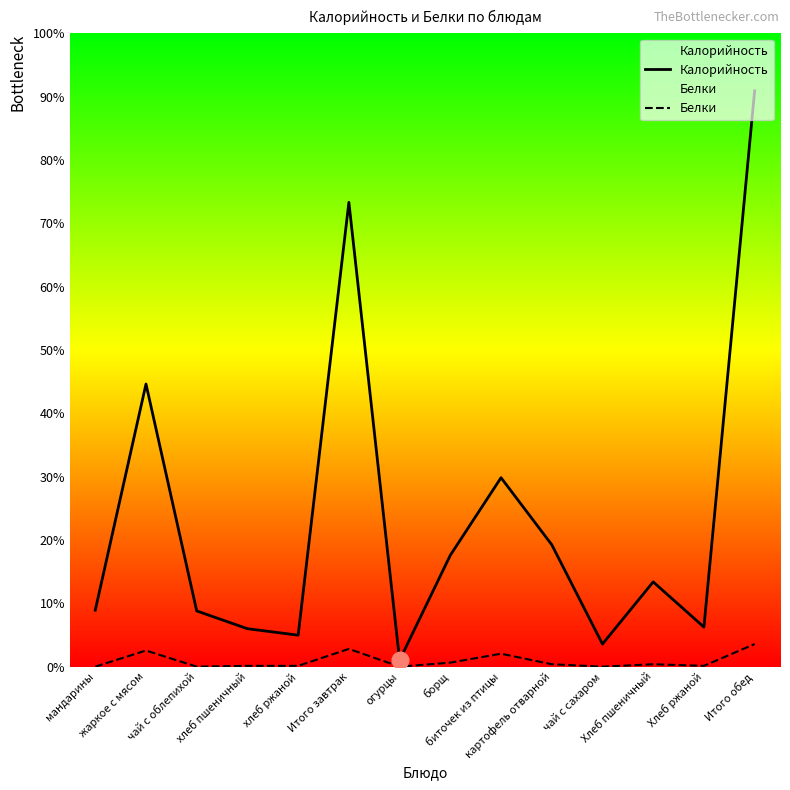

What is the total value across all series at картофель отварной?

154